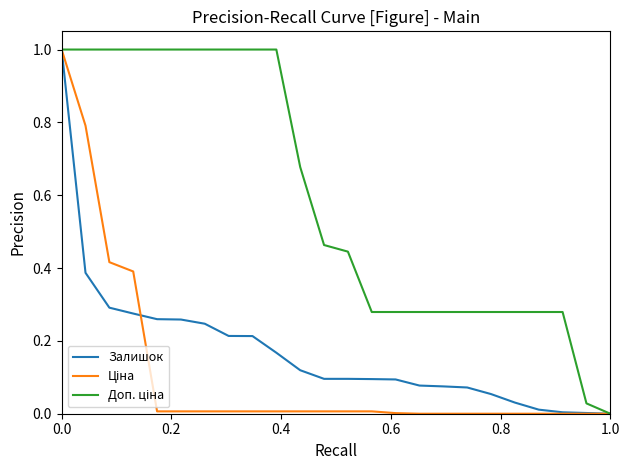

What is the difference between the second highest and minimum values in the Доп. ціна series?

1.0